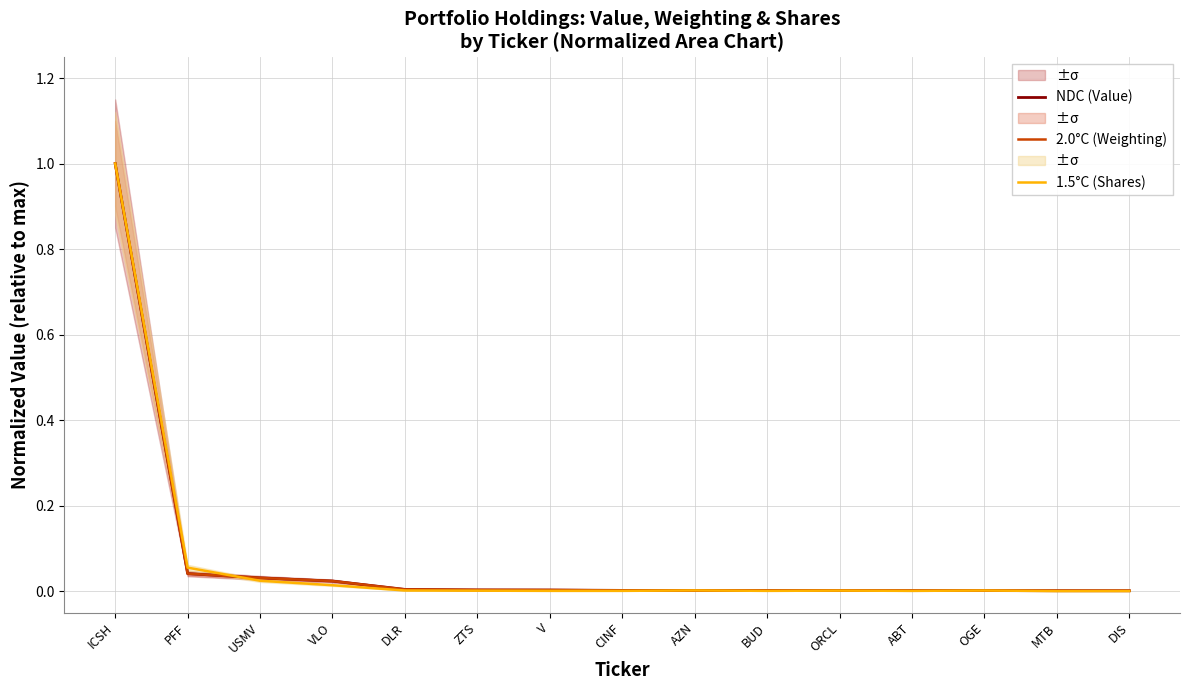

Does the chart have visible grid lines?

Yes